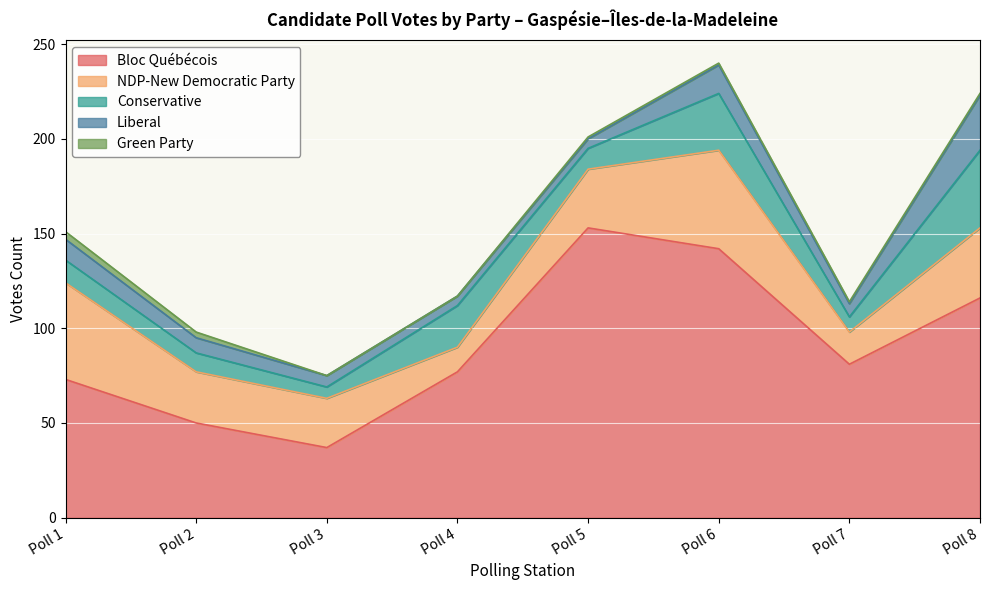

Which category has the highest value across all series?

Poll 5